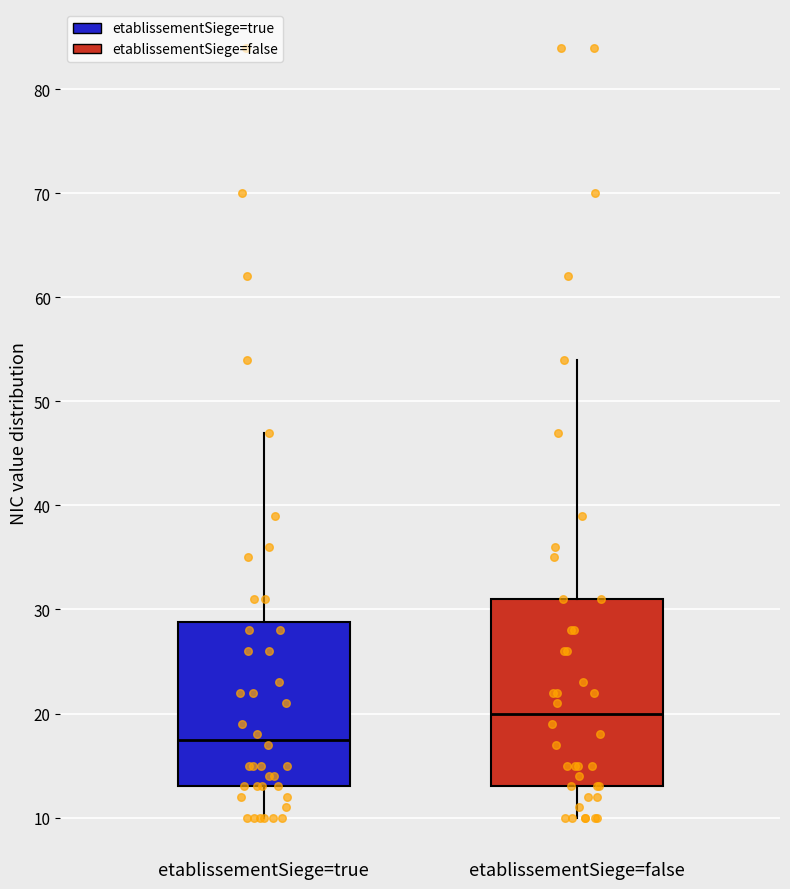

Where is the upper edge of the box for etablissementSiege=false on the y-axis? The values are not printed on the chart, so give them approximately, as read against the axis.

31